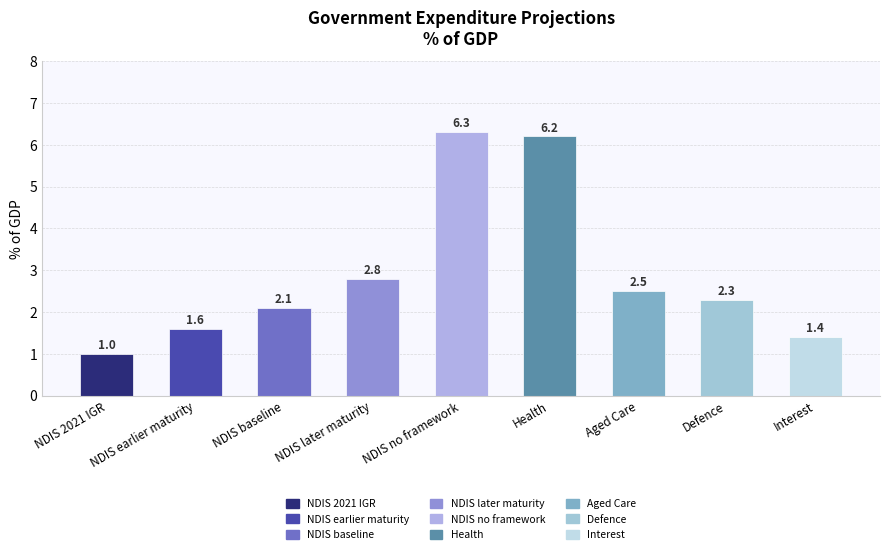

Reading left to right, transcribe all the data shown in this chart.

1.0	1.6	2.1	2.8	6.3	6.2	2.5	2.3	1.4